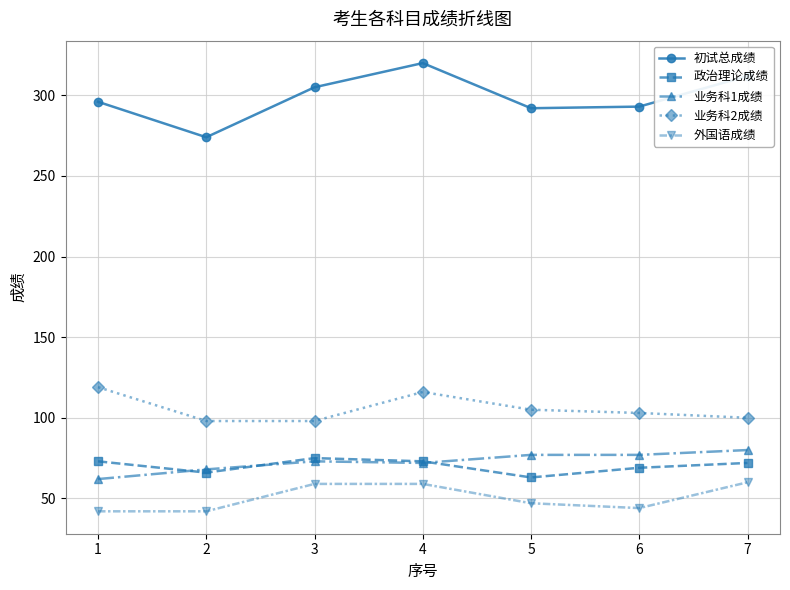

Is the value of 外国语成绩 at 5 greater than the value of 初试总成绩 at 1?

No